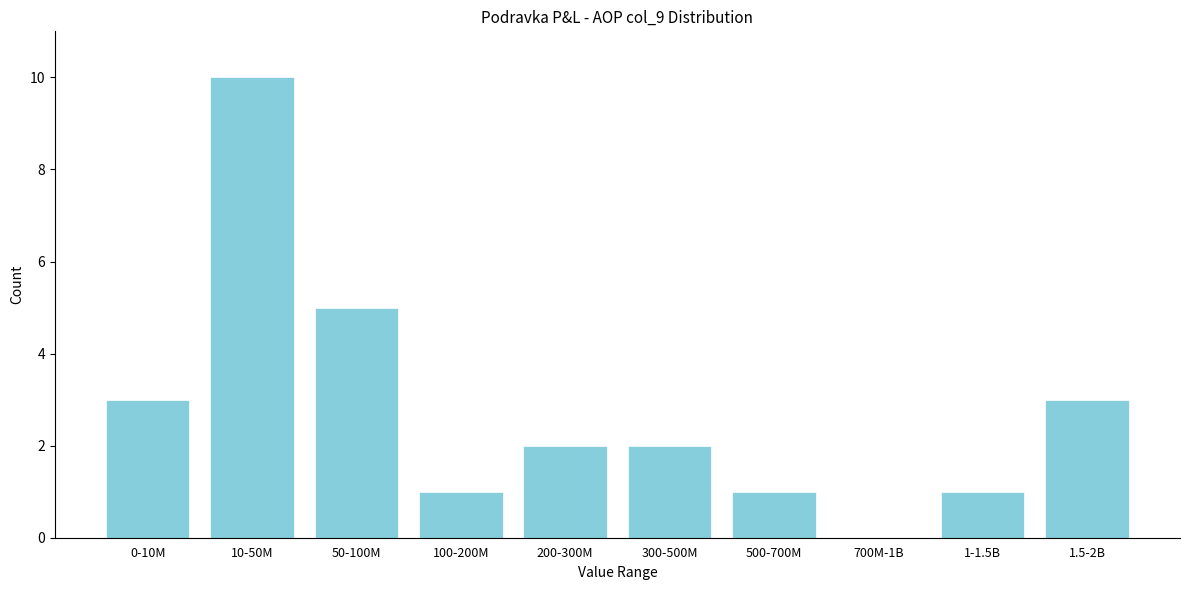

Reading left to right, transcribe all the data shown in this chart.

0-10M=3	10-50M=10	50-100M=5	100-200M=1	200-300M=2	300-500M=2	500-700M=1	700M-1B=0	1-1.5B=1	1.5-2B=3